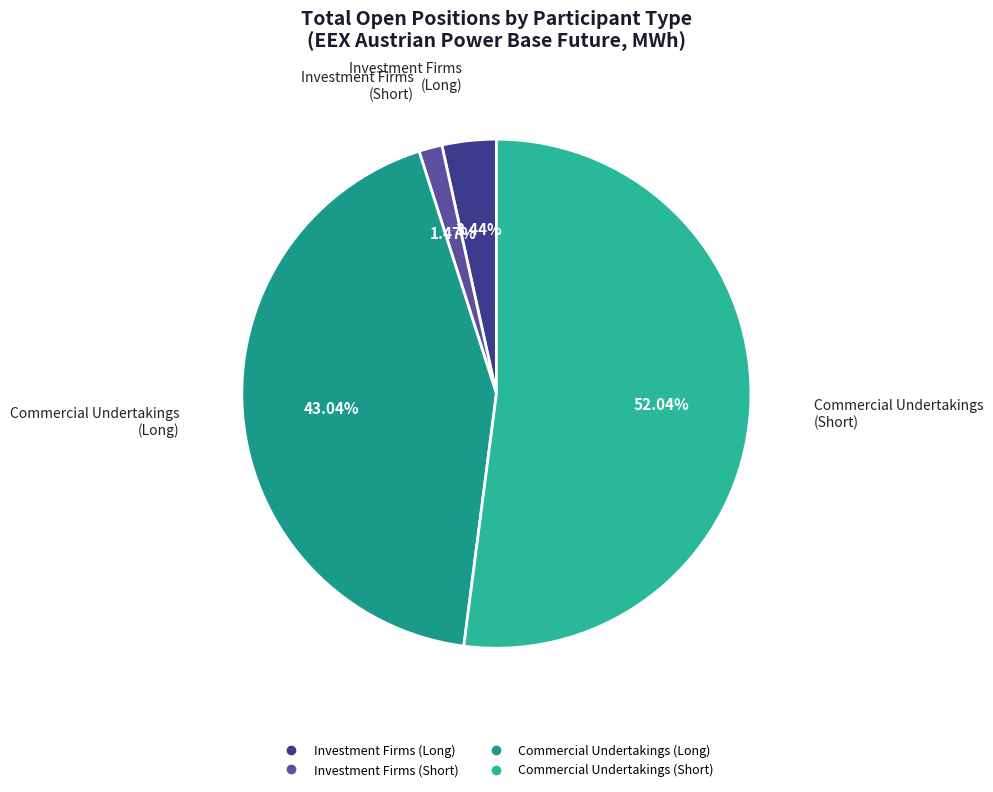

Is there any slice that represents more than half of the pie?

Yes